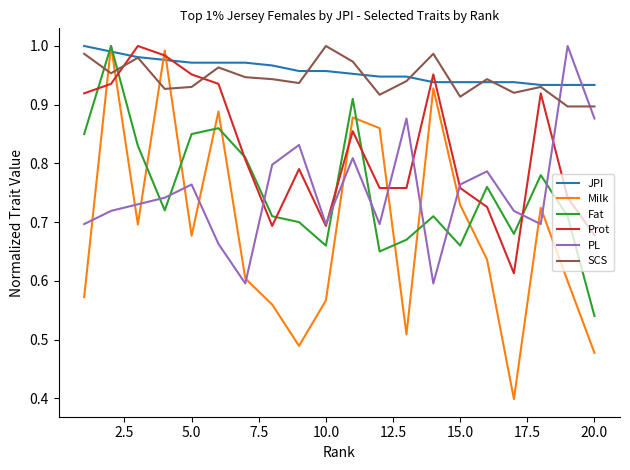

True or false: Milk and Prot cross at least once.

True